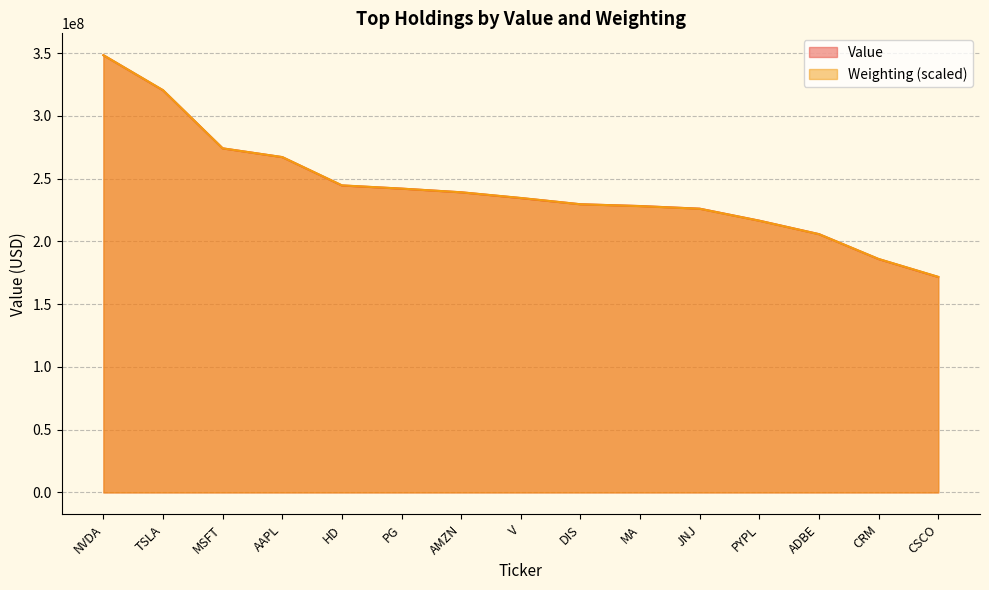

Which series ends up on top after the final intersection of Value and Weighting?

Weighting